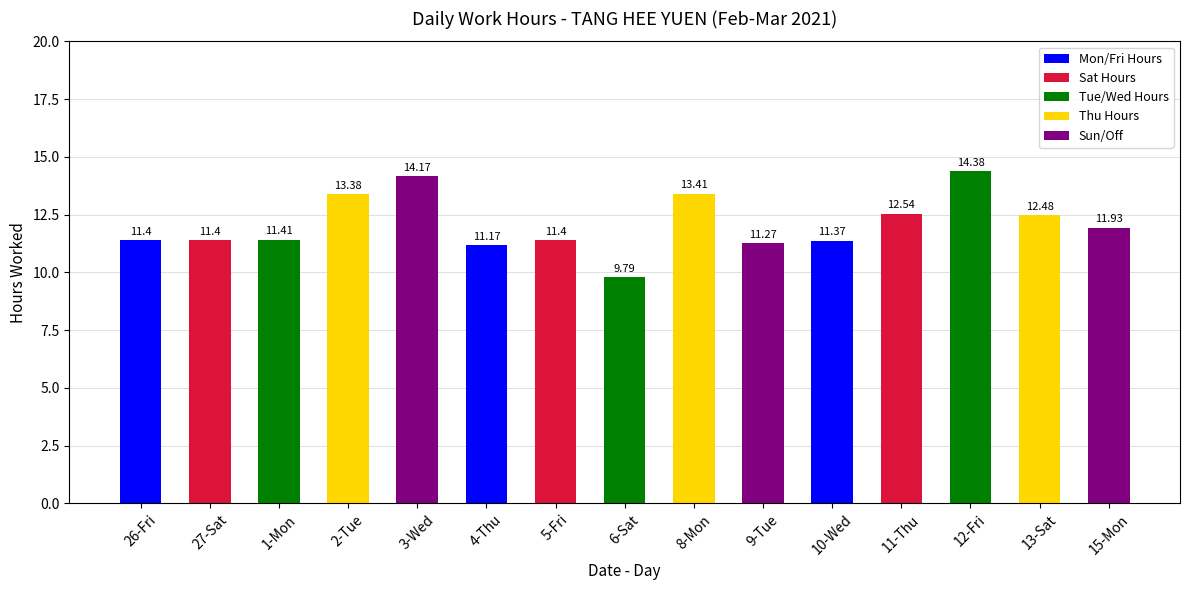

What is the sum of all values?

181.5